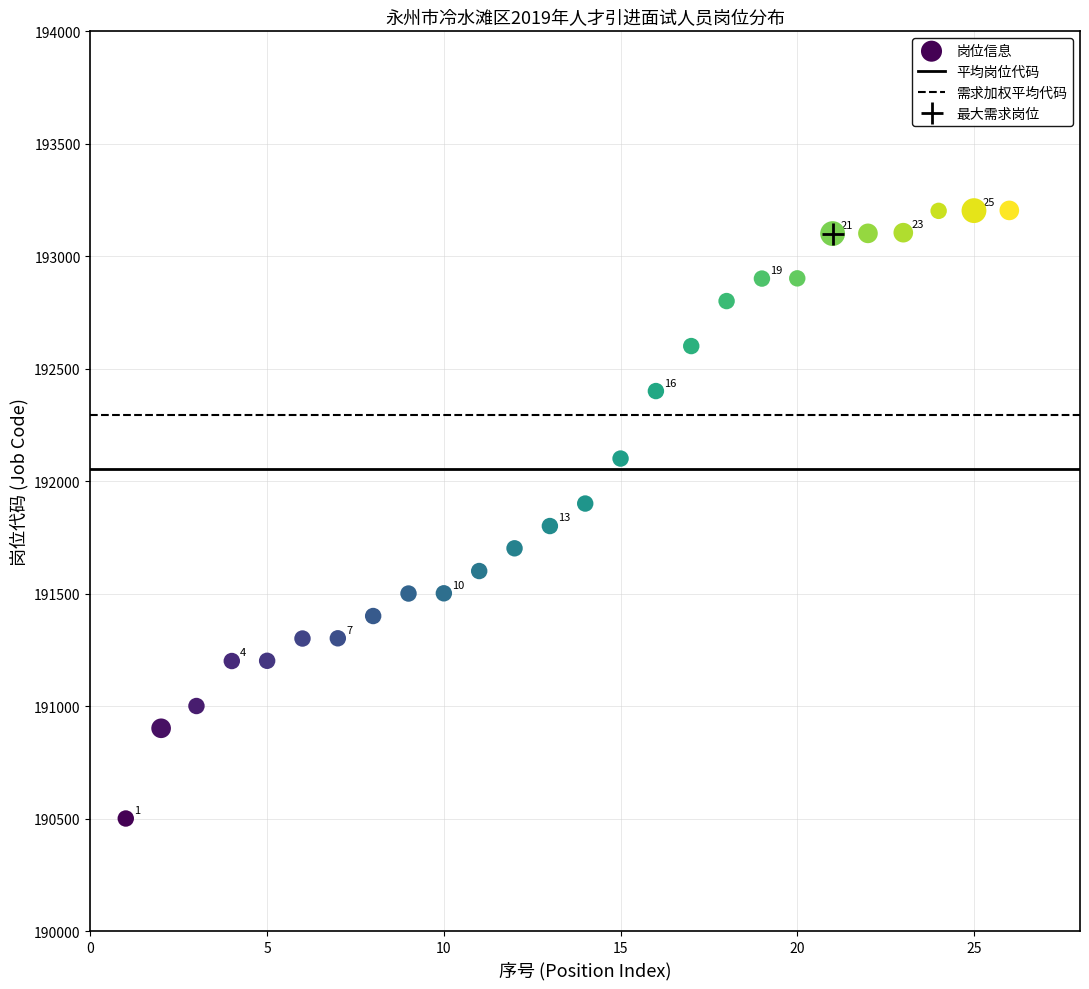

What is the range of X values (max minus min)?

25